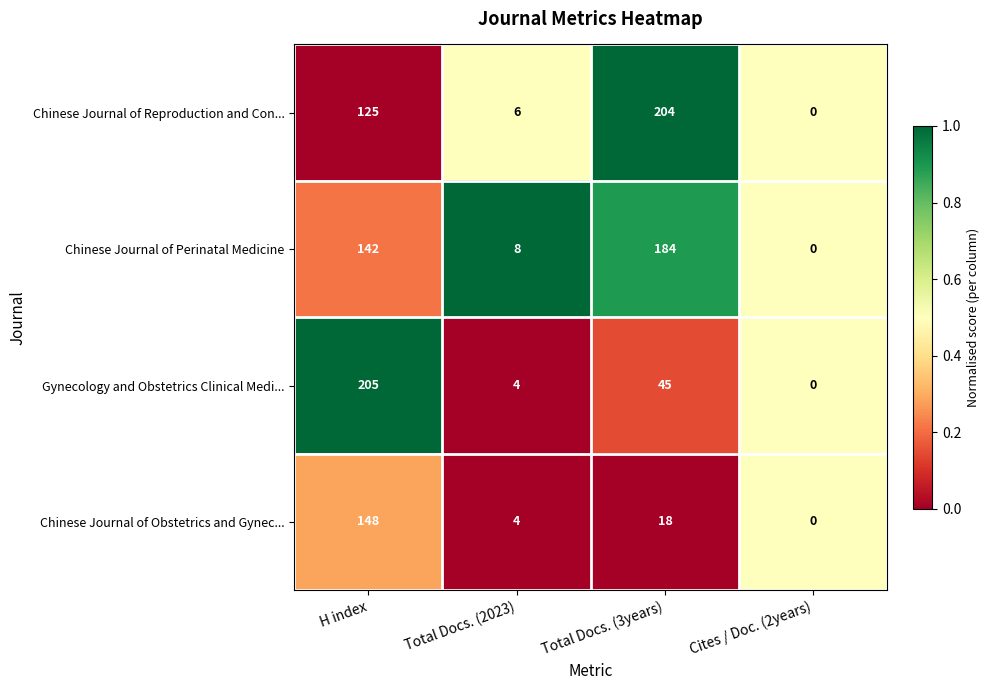

Rank the series at Total Docs. (3years) from highest to lowest value.

Chinese Journal of Reproduction and Con..., Chinese Journal of Perinatal Medicine, Gynecology and Obstetrics Clinical Medi..., Chinese Journal of Obstetrics and Gynec...